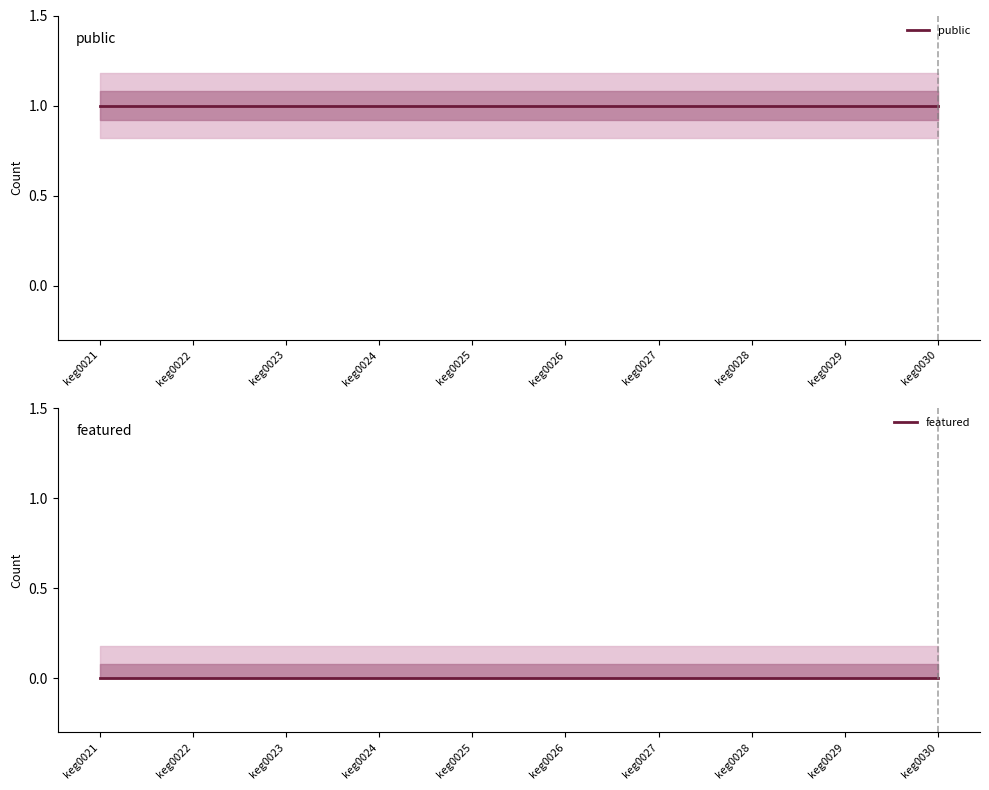

List the series in order of their peak value, lowest first.

featured, public